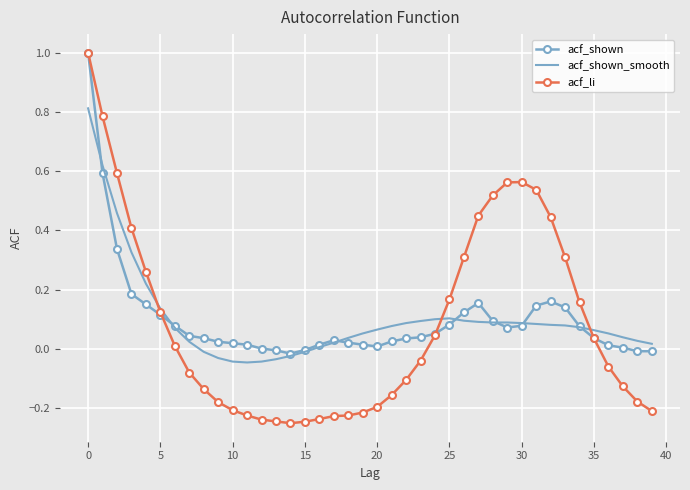

Which series has the largest range (max minus min)?

acf_li